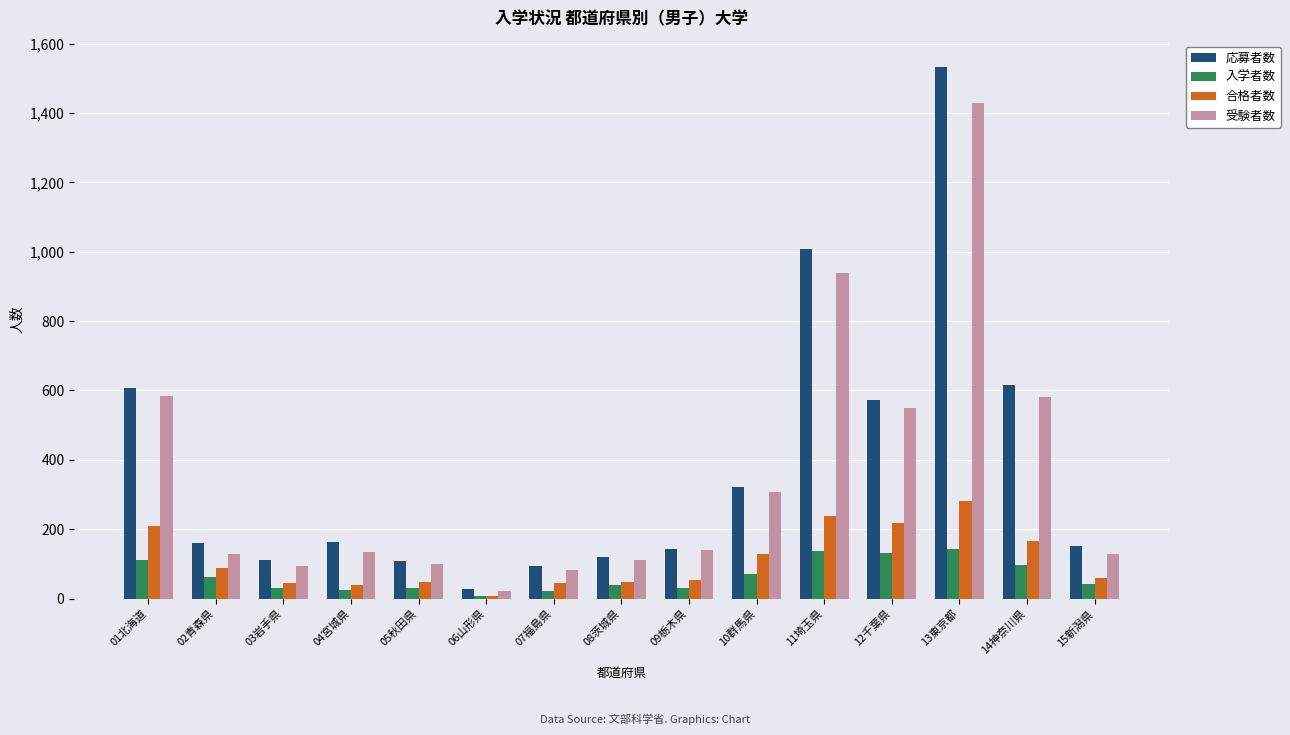

Rank the series by their maximum value, from lowest to highest.

入学者数, 合格者数, 受験者数, 応募者数